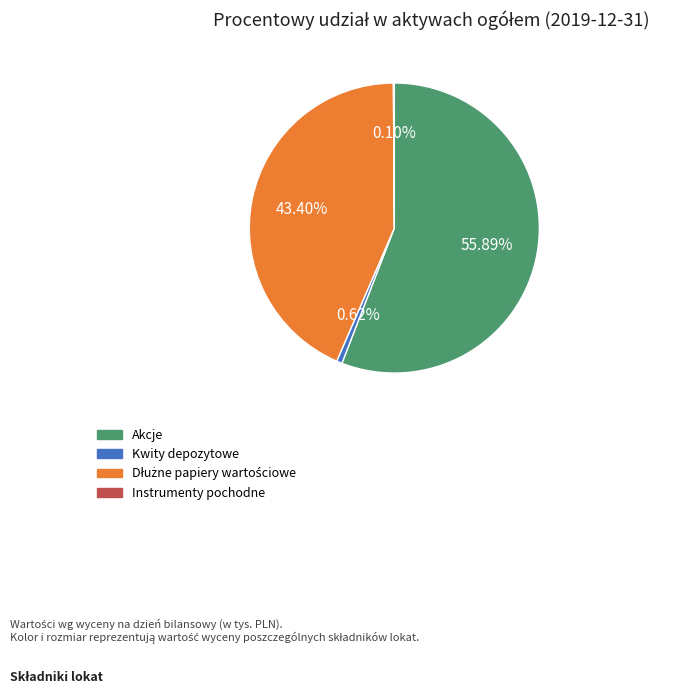

Combined, do Kwity depozytowe and Akcje account for over 50%?

Yes